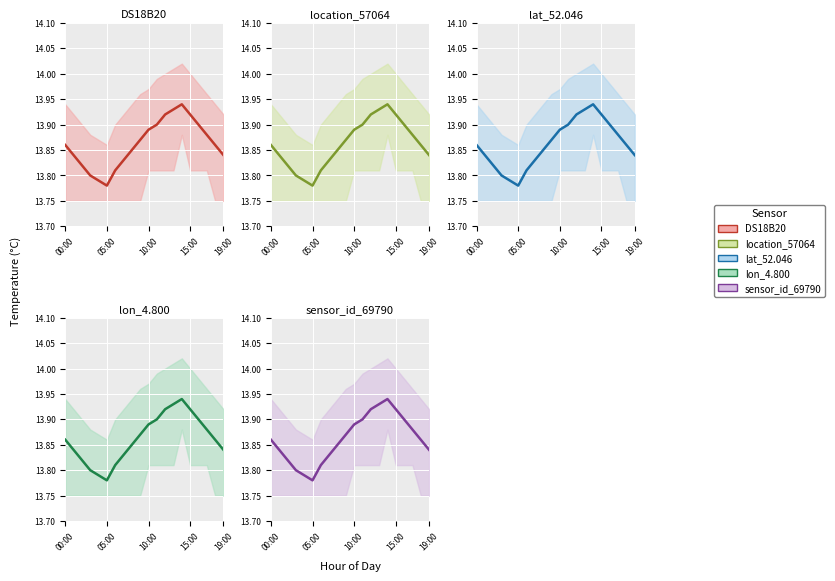

True or false: sensor_id_69790 mean and lat_52.046 mean cross at least once.

False